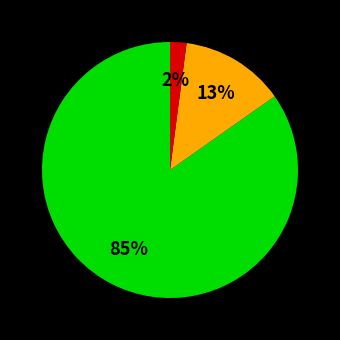

To the nearest percent, what is the difference between the largest and smallest slice percentages?

83%